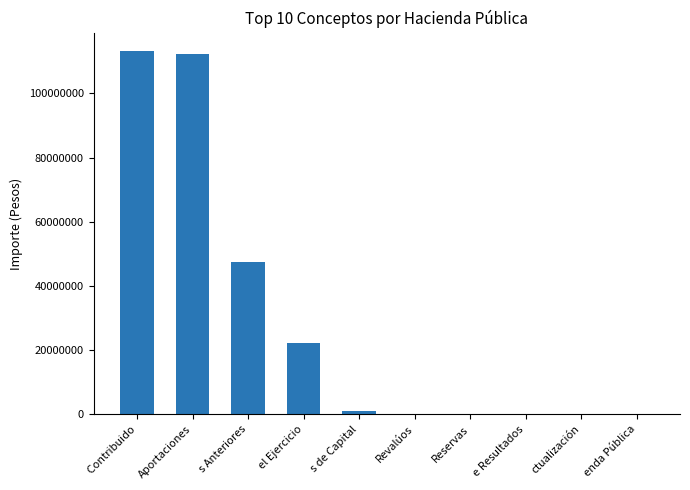

How many data points does each series have?

10